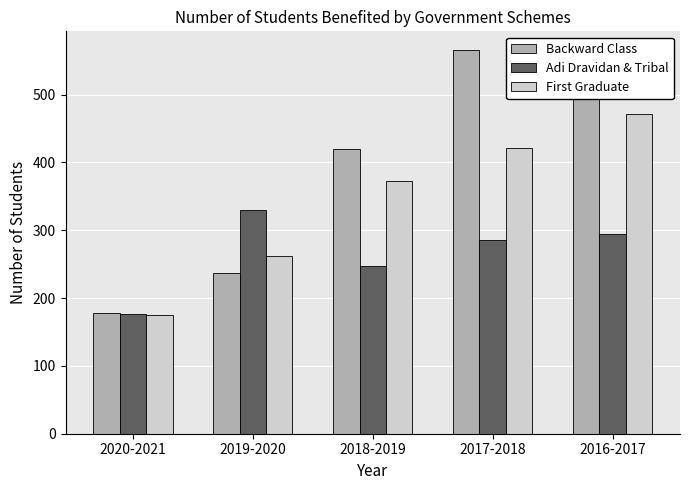

Which category has the highest value in the First Graduate series?

2016-2017